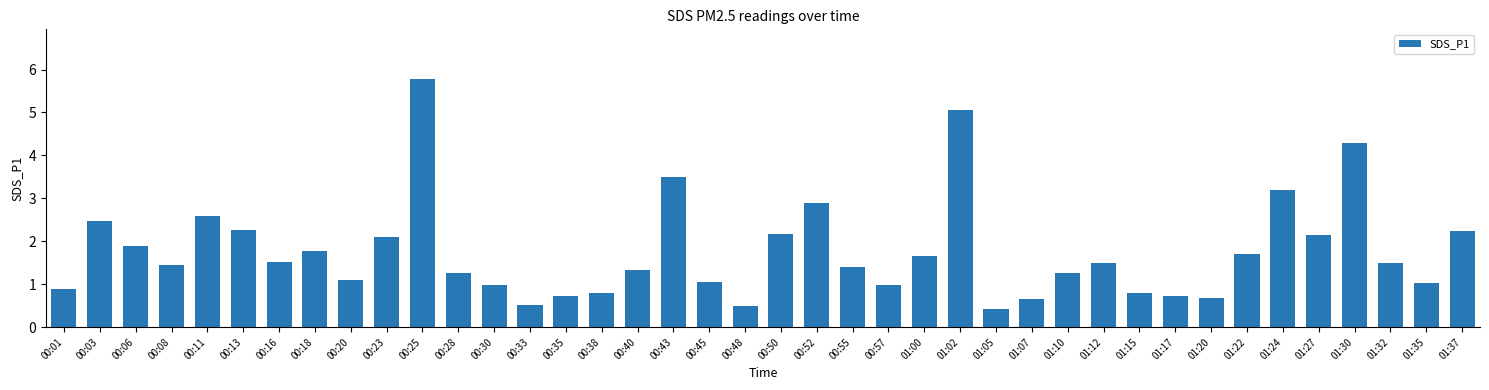

At which label does the data first exceed 1?

00:03